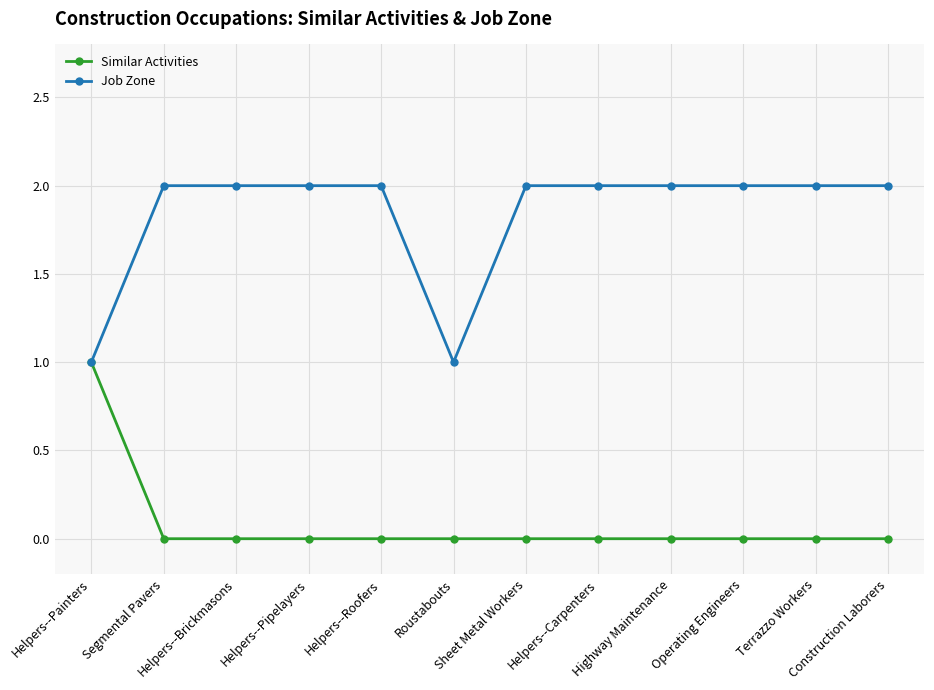

What is the label of the 12th point from the right?

Helpers--Painters